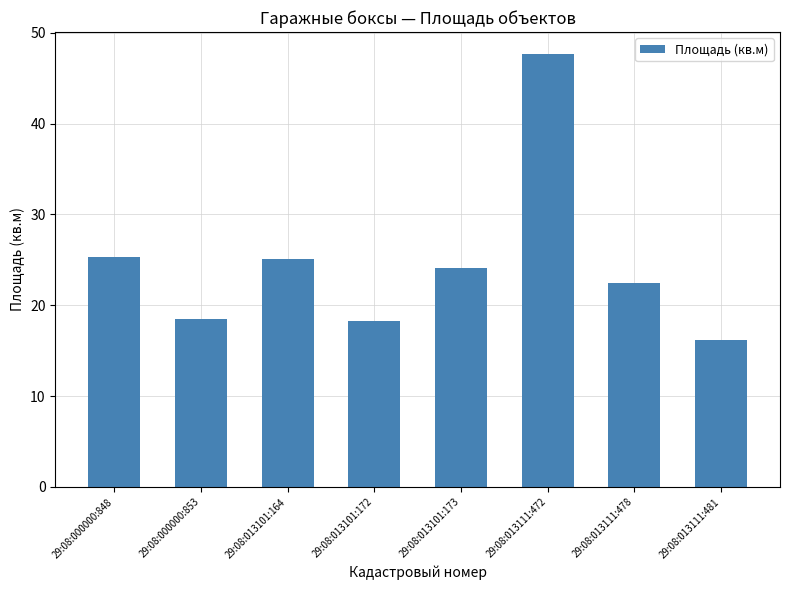

What is the value of the 8th bar from the left?

16.2